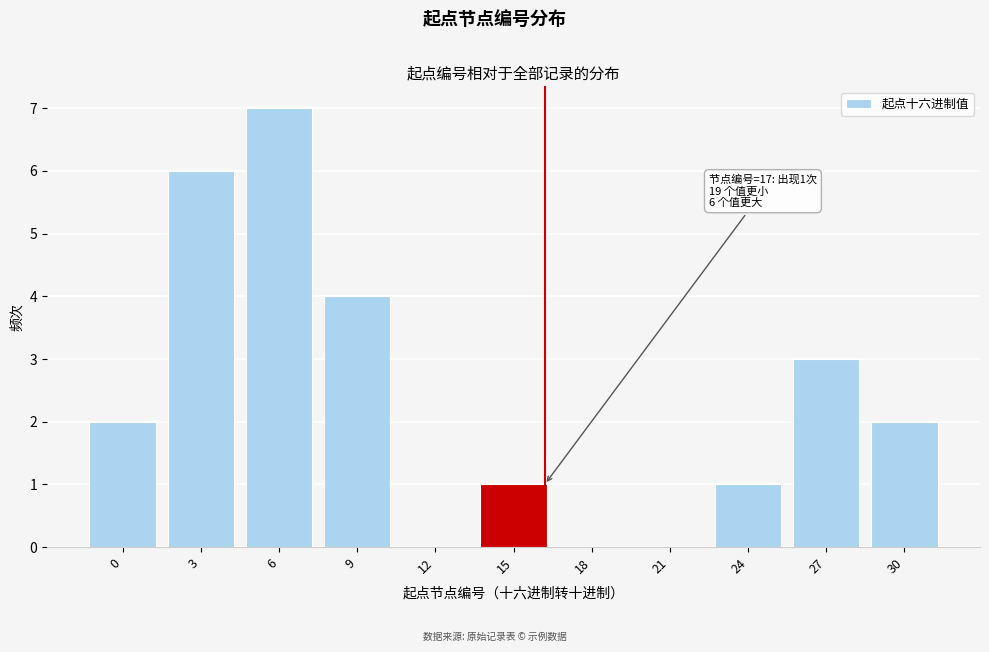

Reading left to right, what are all the values shown in this chart?

0=2	3=6	6=7	9=4	12=0	15=1	18=0	21=0	24=1	27=3	30=2